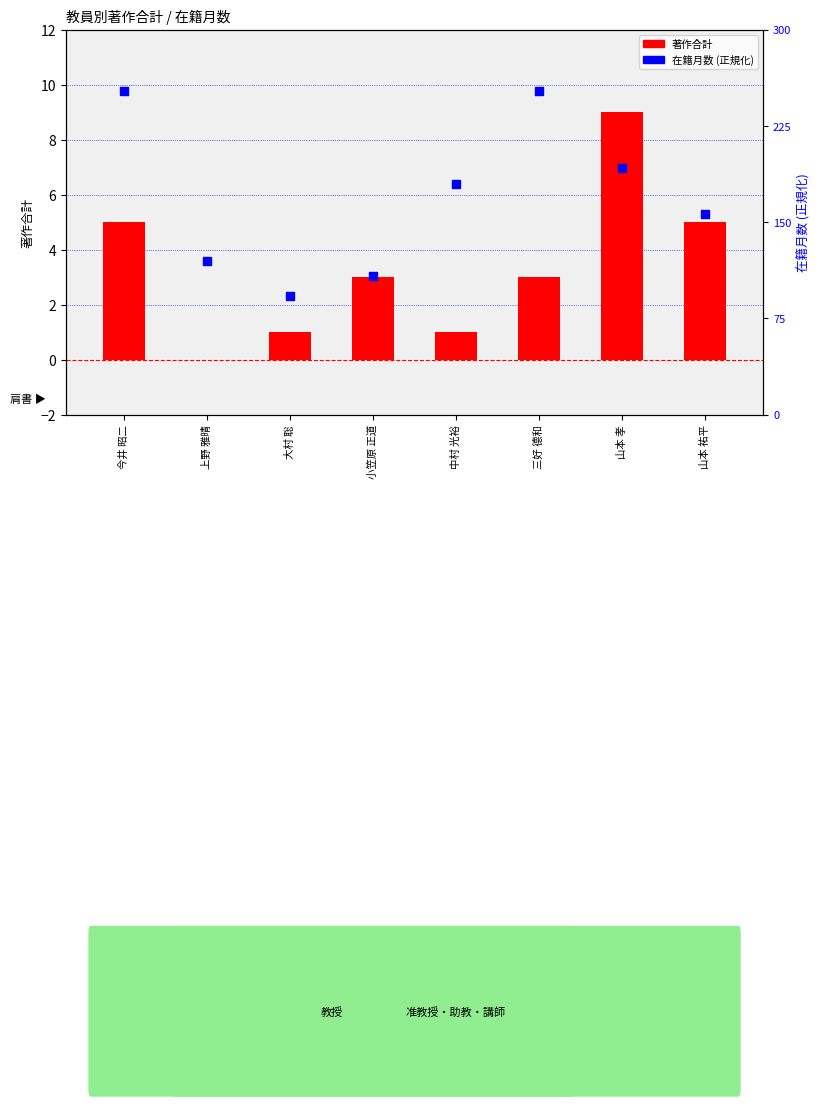

Is the value of 在籍月数 (scale) at 山本 祐平 greater than the value of 著作合計 at 大村 聡?

No